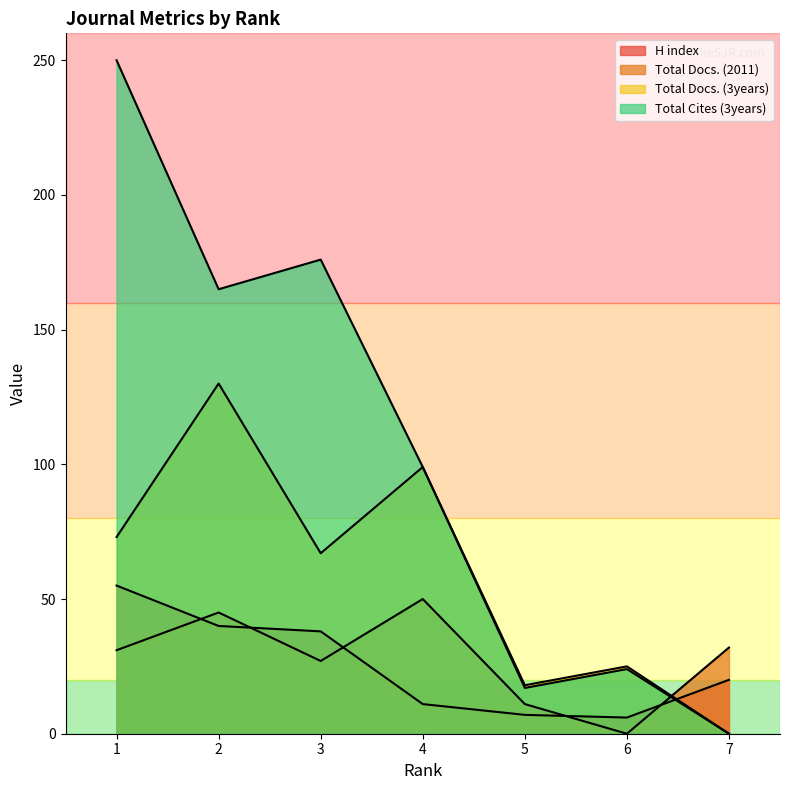

Reading left to right, extract all data points from this chart.

H index: 1=55	2=40	3=38	4=11	5=7	6=6	7=20
Total Docs. (2011): 1=31	2=45	3=27	4=50	5=11	6=0	7=32
Total Docs. (3years): 1=73	2=130	3=67	4=99	5=18	6=25	7=0
Total Cites (3years): 1=250	2=165	3=176	4=99	5=17	6=24	7=0